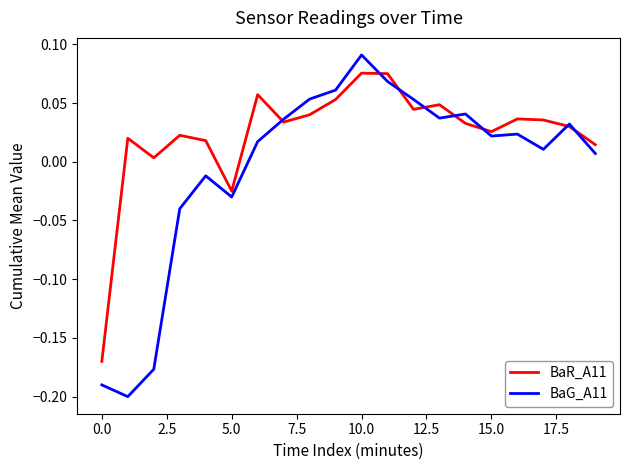

Which series has the largest total across all categories?

BaR_A11